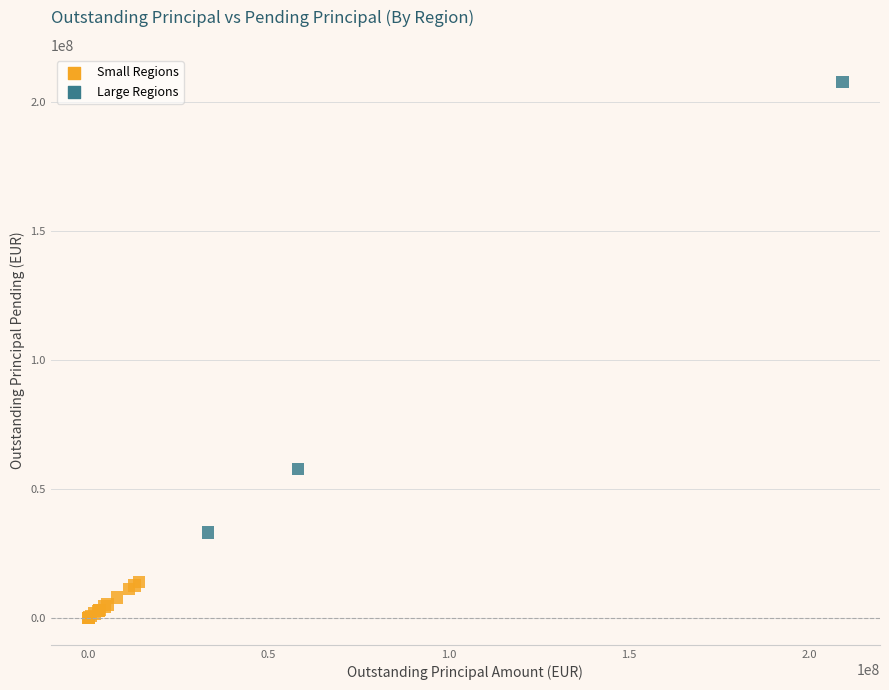

What Y value in the scatter plot is closest to 104029092?

57989194.3